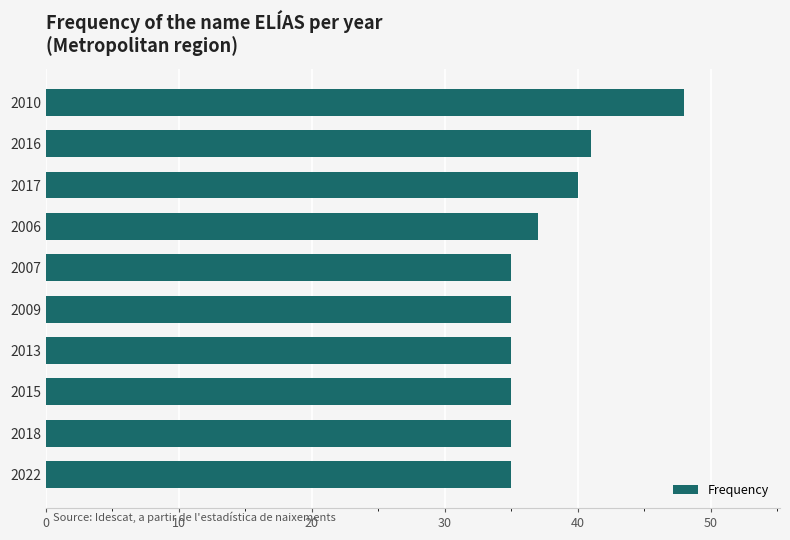

Are the bars horizontal?

Yes